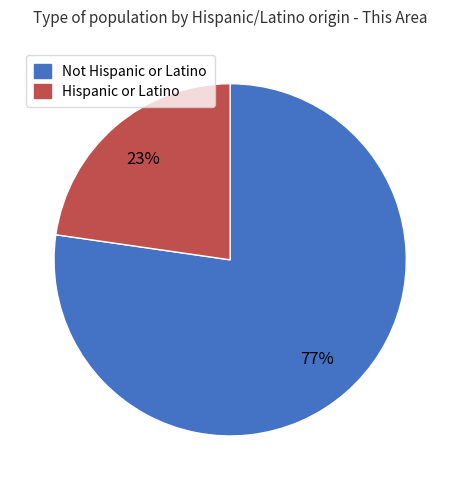

The Hispanic or Latino slice represents 23% of the pie. True or false?

True